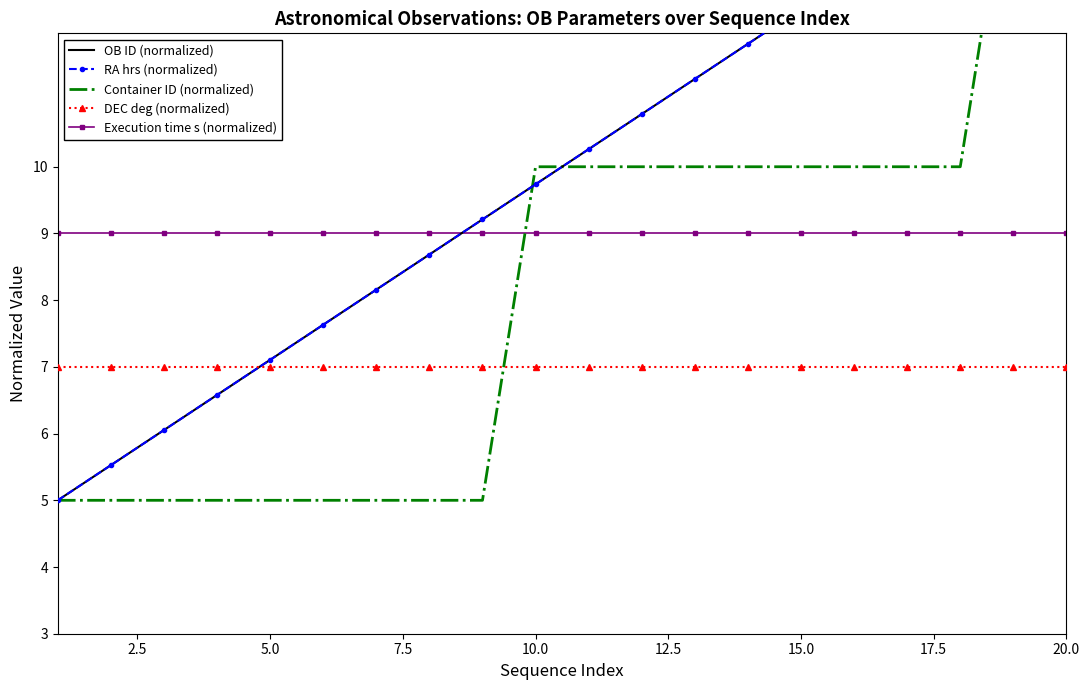

How many intersections are there between Execution time s (normalized) and Container ID (normalized)?

1